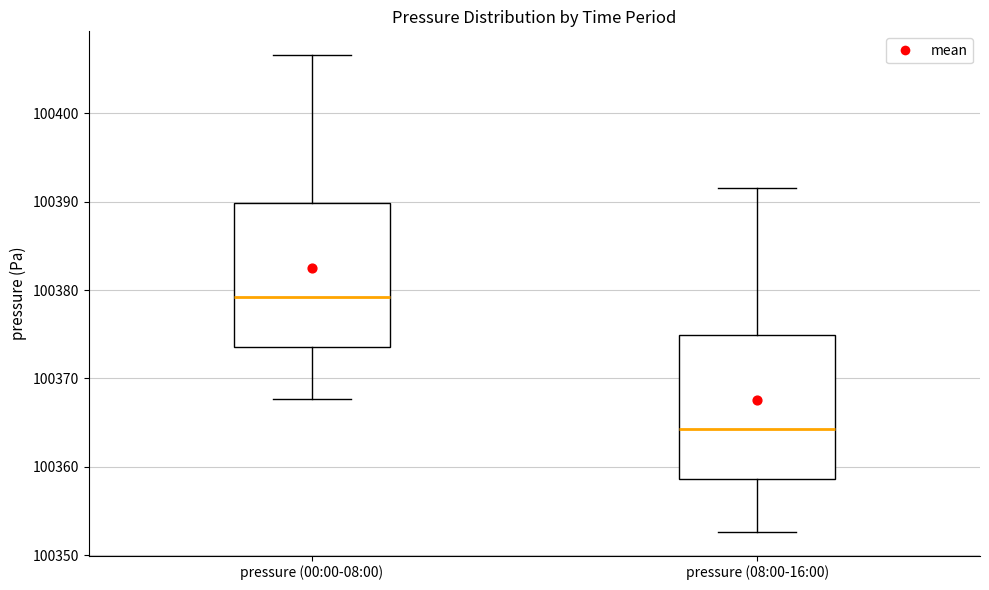

Reading left to right, transcribe this box plot: for each box, give where its median line is, the range the box spans, and where its two whiskers end, as read against the y-axis. The values are not printed on the chart, so give them approximately, as read against the axis.

pressure (00:00-08:00): median 100379, box 100374 to 100390, whiskers 100368 to 100407
pressure (08:00-16:00): median 100364, box 100359 to 100375, whiskers 100353 to 100392